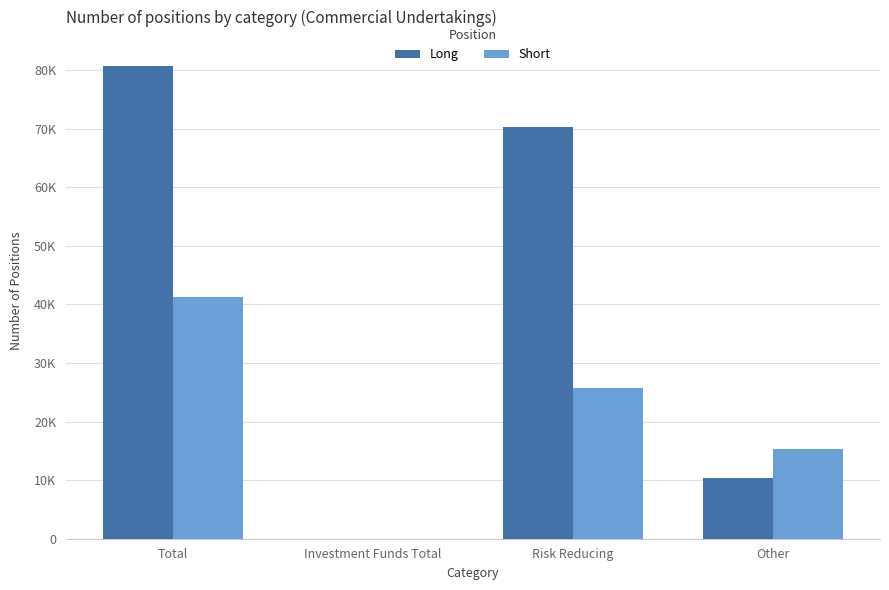

Which series changed the most between Total and Investment Funds Total?

Long